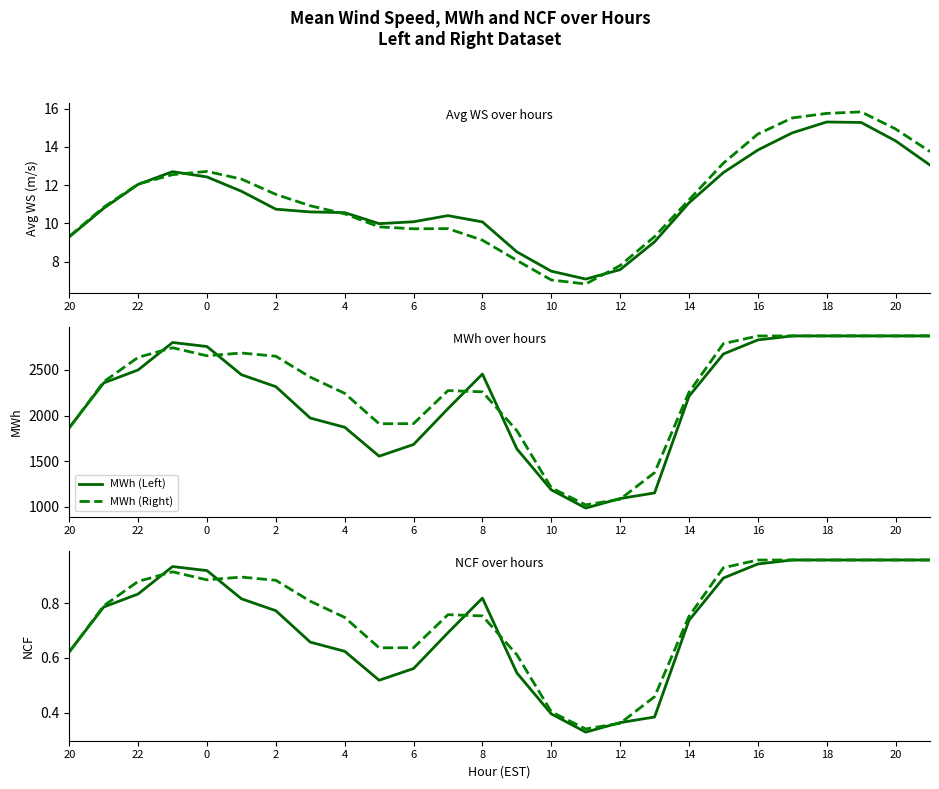

The value of MWh (Right) at 22 is 2638.0. True or false?

True